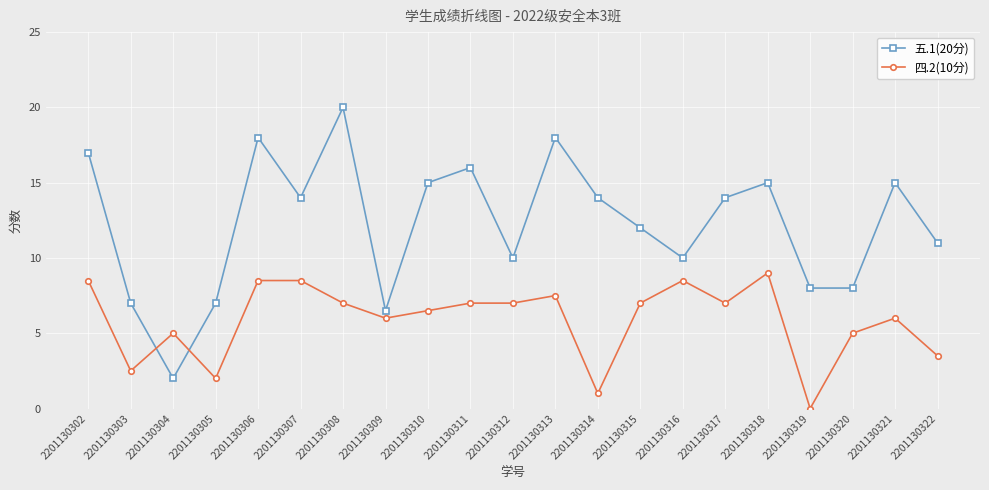

Rank the series by their average value, from highest to lowest.

五.1(20分), 四.2(10分)